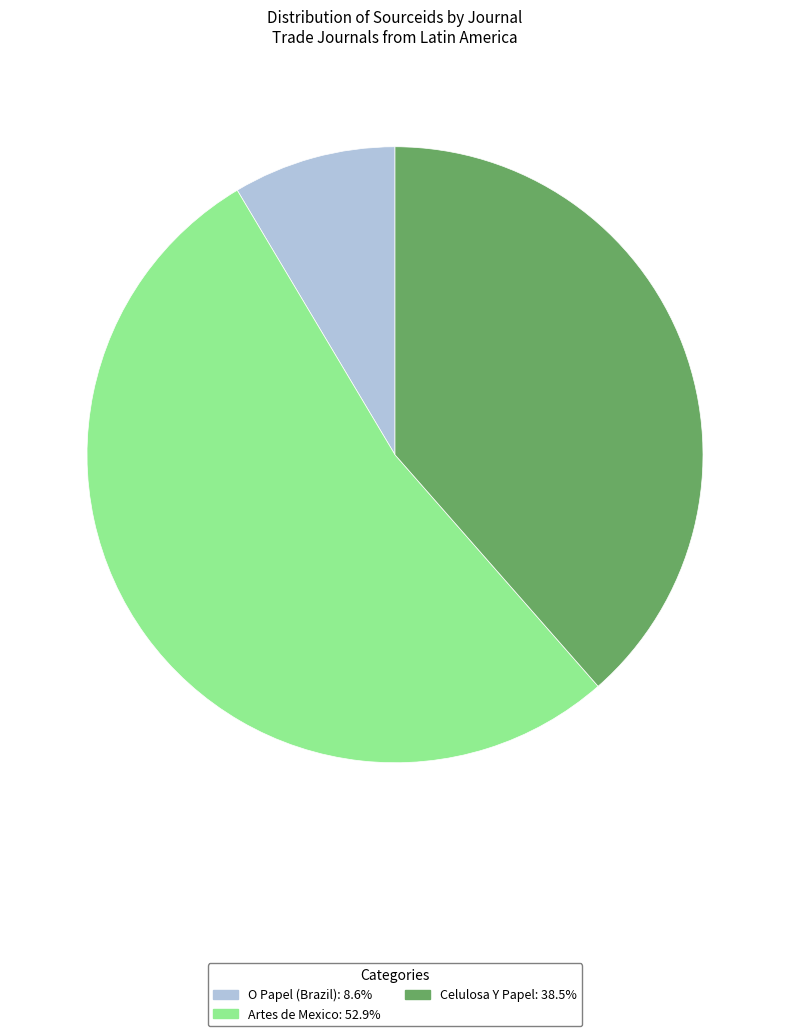

Rank the categories by value from lowest to highest.

O Papel (Brazil), Celulosa Y Papel, Artes de Mexico